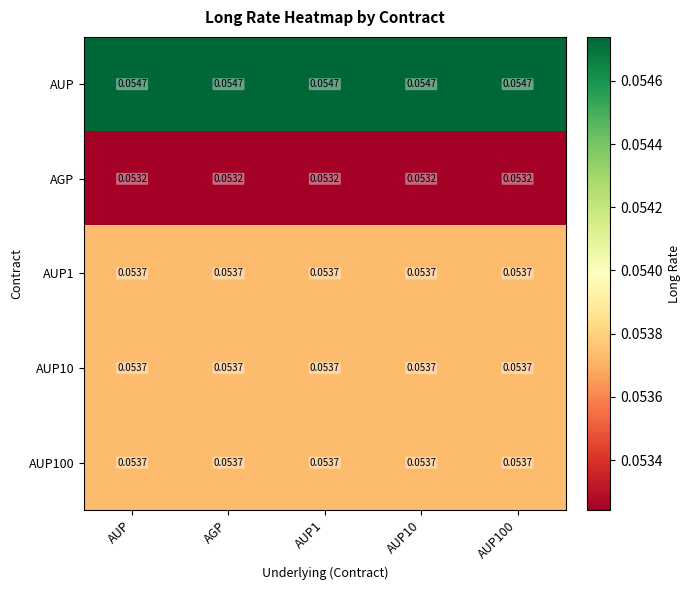

The AUP series shows 0.1 at AUP1. True or false?

True